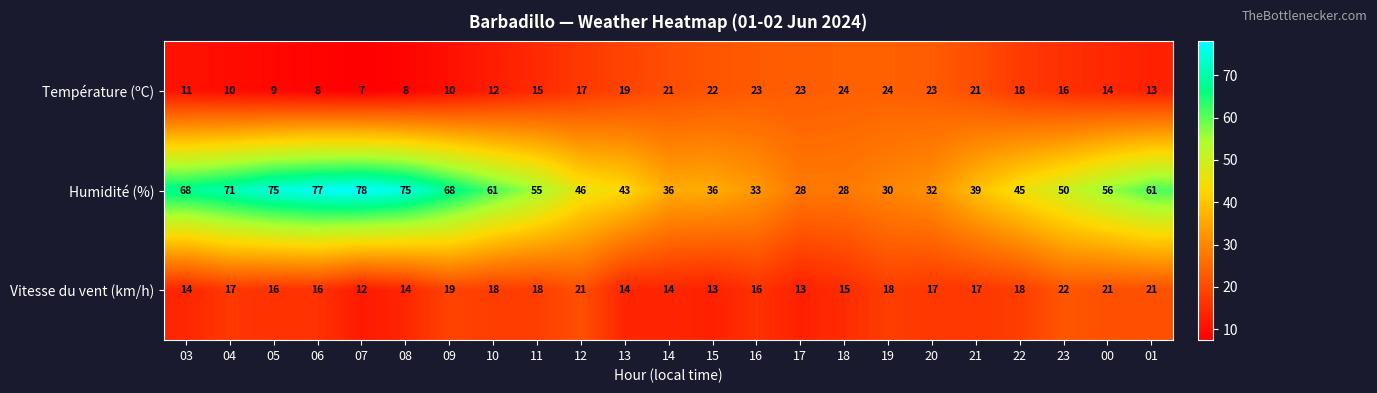

Read the Température (ºC) value at 04, to the nearest 5.

10